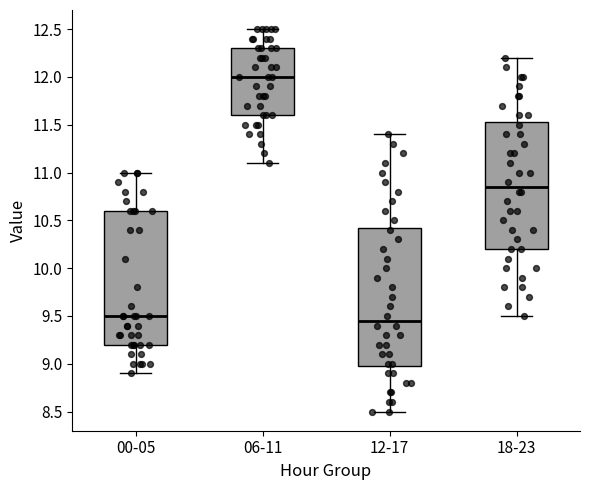

Reading left to right, read every box against the y-axis: the position of its median line, the range the box covers, and the ends of its whiskers. The values are not printed on the chart, so give them approximately, as read against the axis.

00-05: median 9.50, box 9.20 to 10.60, whiskers 8.90 to 11.00
06-11: median 12.00, box 11.60 to 12.30, whiskers 11.10 to 12.50
12-17: median 9.45, box 9.00 to 10.45, whiskers 8.50 to 11.40
18-23: median 10.85, box 10.20 to 11.55, whiskers 9.50 to 12.20